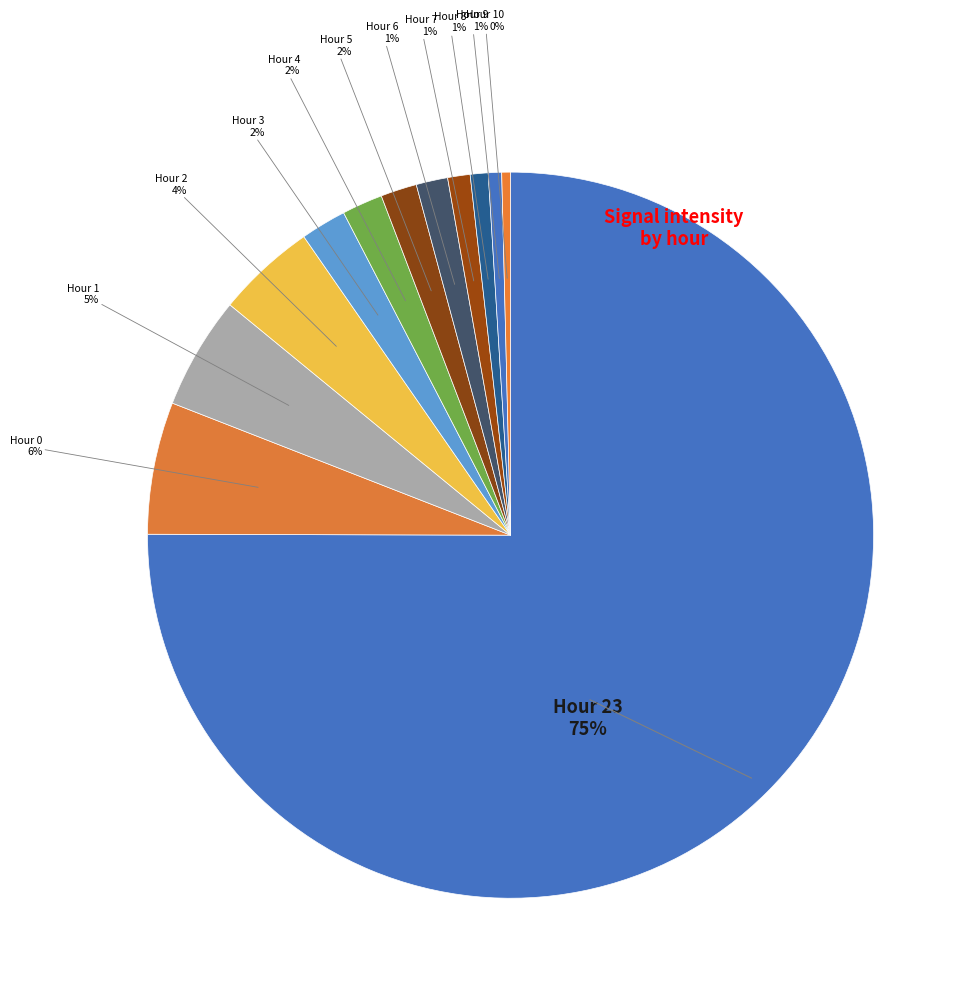

Count the number of slices in the pie.

12